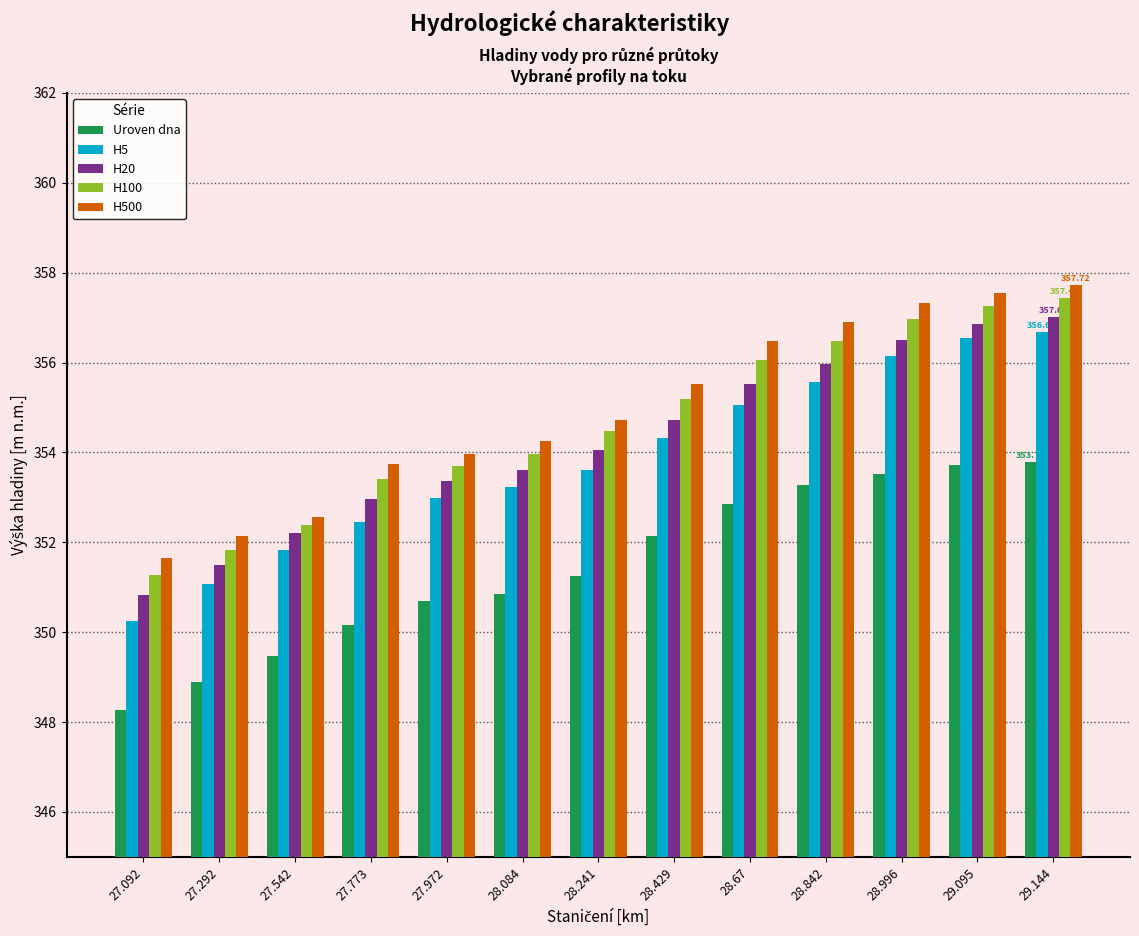

Count the number of categories in the chart.

13